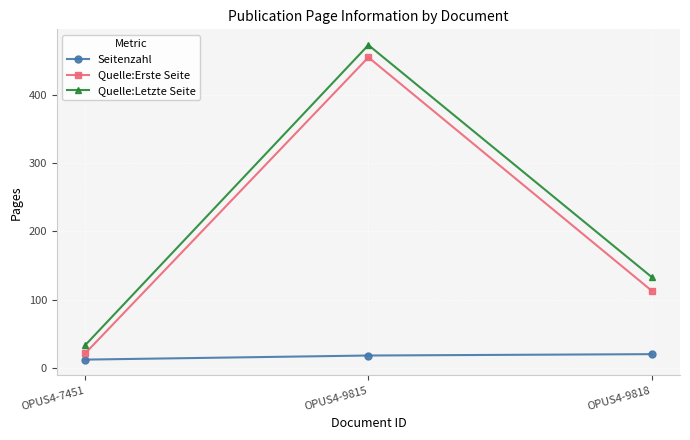

What is the minimum value for Quelle:Erste Seite?

21